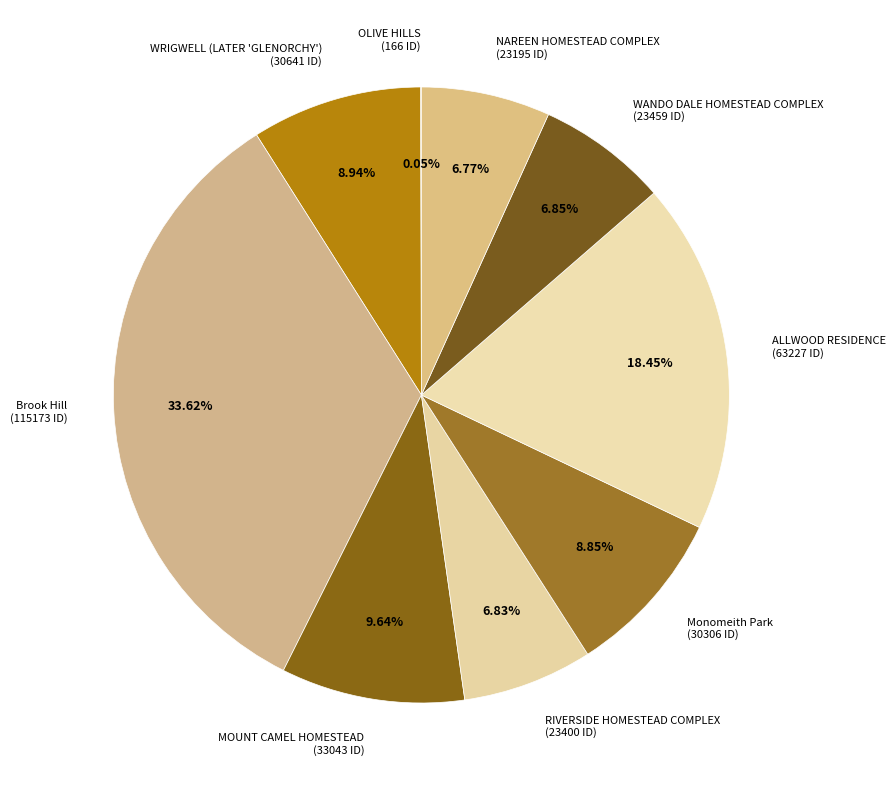

Which slice is the largest?

Brook Hill